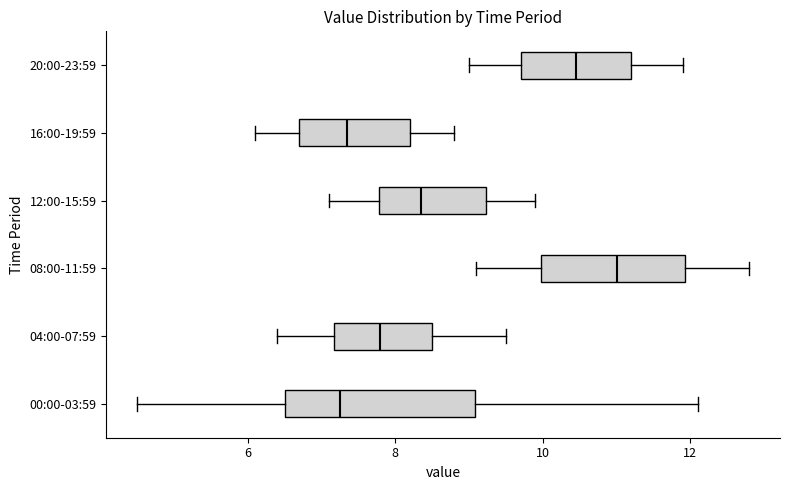

Reading bottom to top, transcribe this box plot: for each box, give where its median line is, the range the box spans, and where its two whiskers end, as read against the x-axis. The values are not printed on the chart, so give them approximately, as read against the axis.

00:00-03:59: median 7.2, box 6.6 to 9.0, whiskers 4.6 to 12.2
04:00-07:59: median 7.8, box 7.2 to 8.6, whiskers 6.4 to 9.6
08:00-11:59: median 11.0, box 10.0 to 12.0, whiskers 9.2 to 12.8
12:00-15:59: median 8.4, box 7.8 to 9.2, whiskers 7.2 to 10.0
16:00-19:59: median 7.4, box 6.8 to 8.2, whiskers 6.2 to 8.8
20:00-23:59: median 10.4, box 9.8 to 11.2, whiskers 9.0 to 12.0